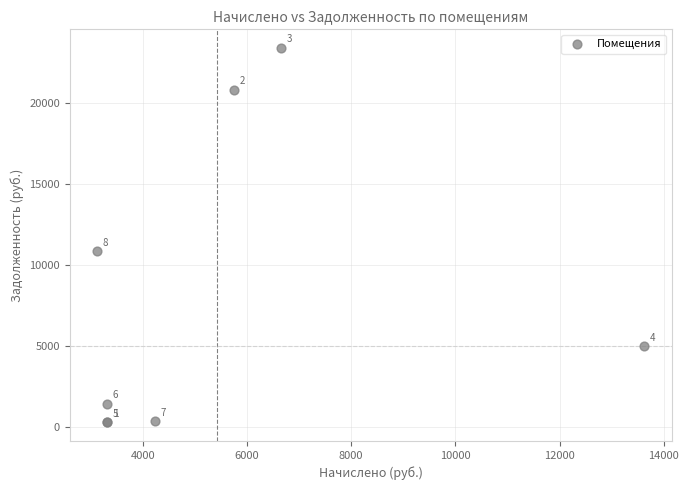

What Y value in the scatter plot is closest to 11822?

10836.3